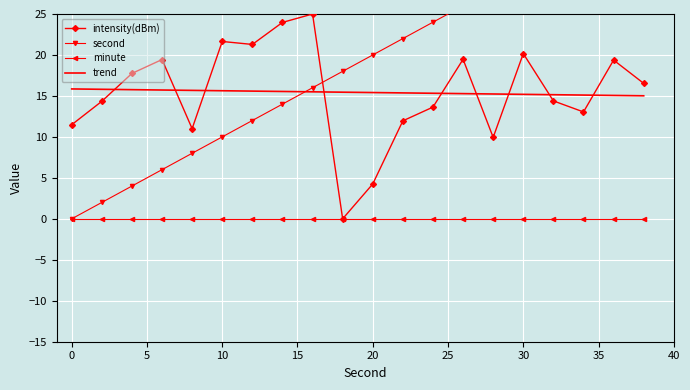

True or false: trend and intensity(dBm) cross at least once.

True